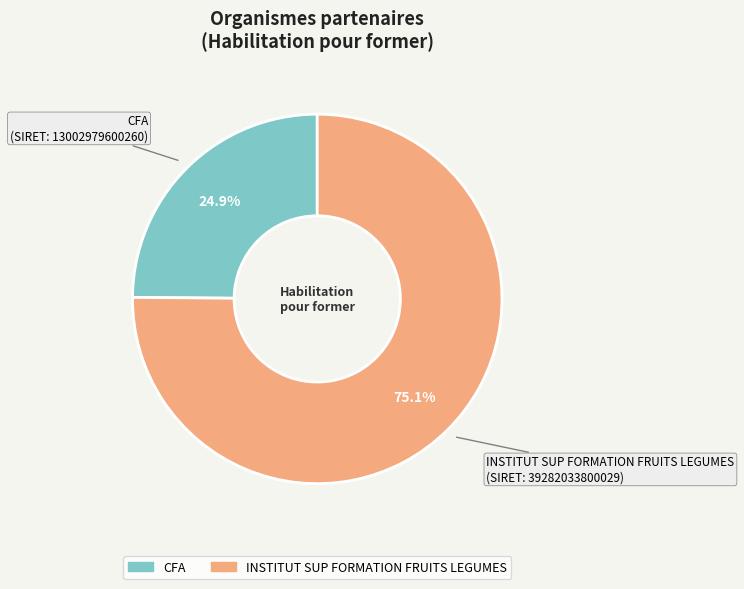

Do INSTITUT SUP FORMATION FRUITS LEGUMES and CFA together represent more than half of the pie?

Yes